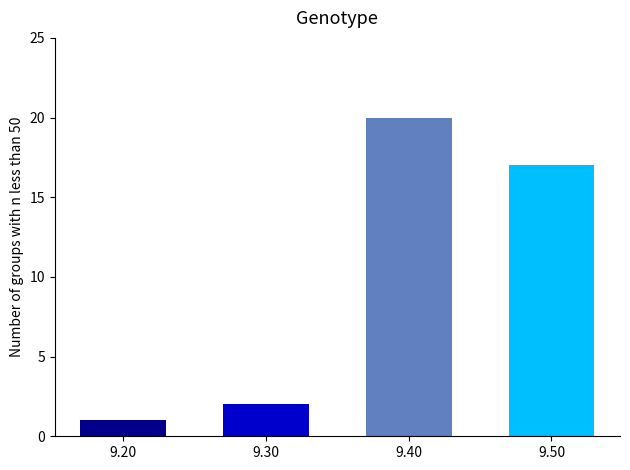

What is the difference between the maximum and minimum values?

19